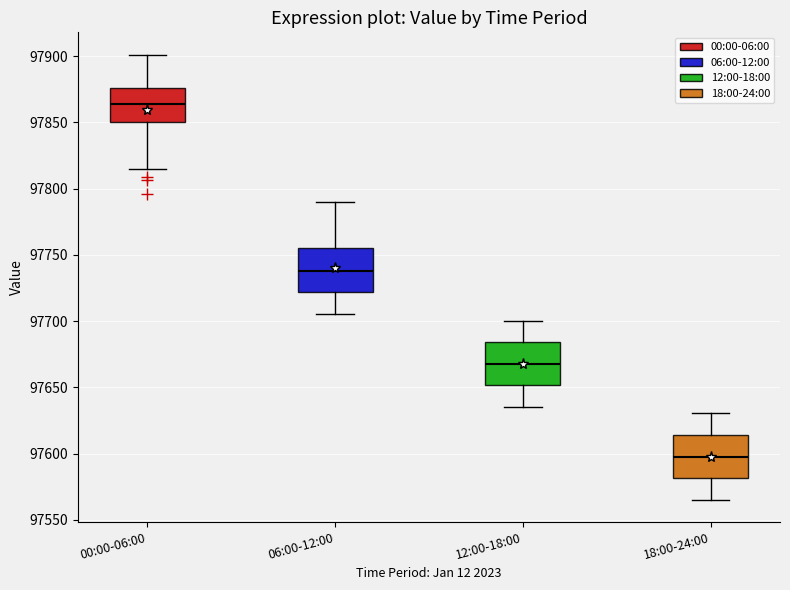

Reading left to right, read every box against the y-axis: the position of its median line, the range the box covers, and the ends of its whiskers. The values are not printed on the chart, so give them approximately, as read against the axis.

00:00-06:00: median 97865, box 97850 to 97875, whiskers 97815 to 97900
06:00-12:00: median 97740, box 97720 to 97755, whiskers 97705 to 97790
12:00-18:00: median 97670, box 97650 to 97685, whiskers 97635 to 97700
18:00-24:00: median 97600, box 97580 to 97615, whiskers 97565 to 97630